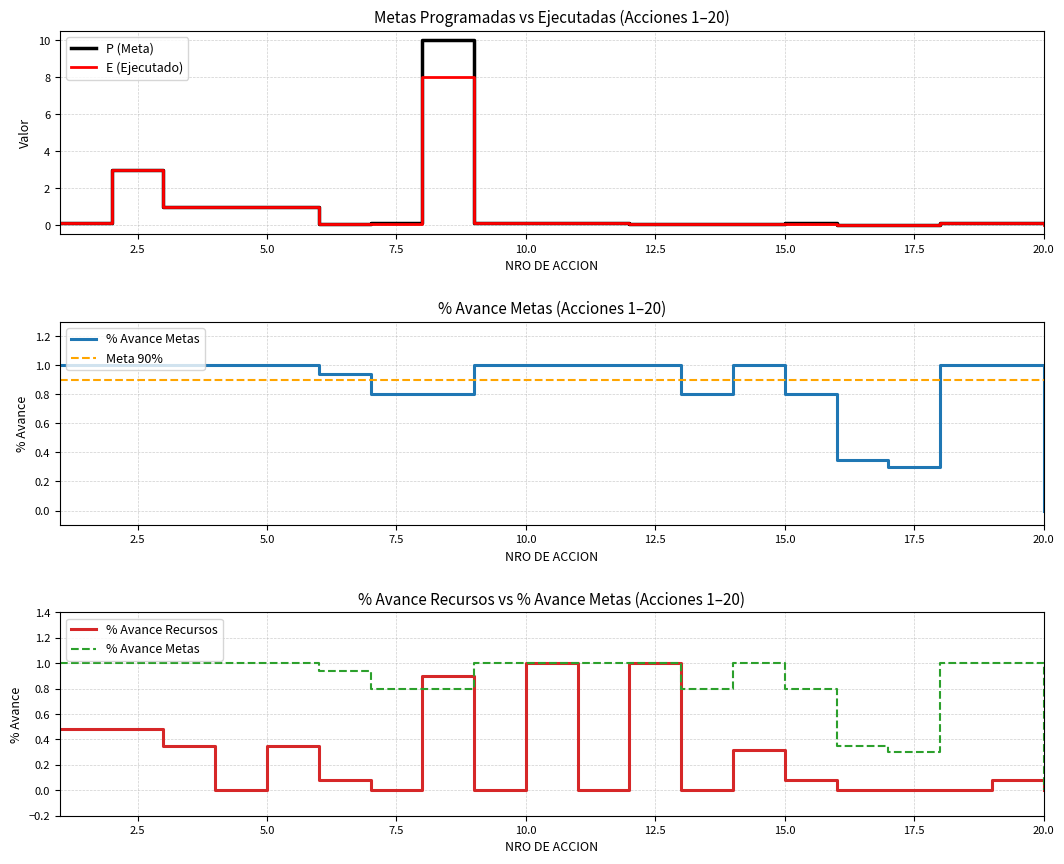

True or false: P (Meta) and E (Ejecutado) intersect in this chart.

False